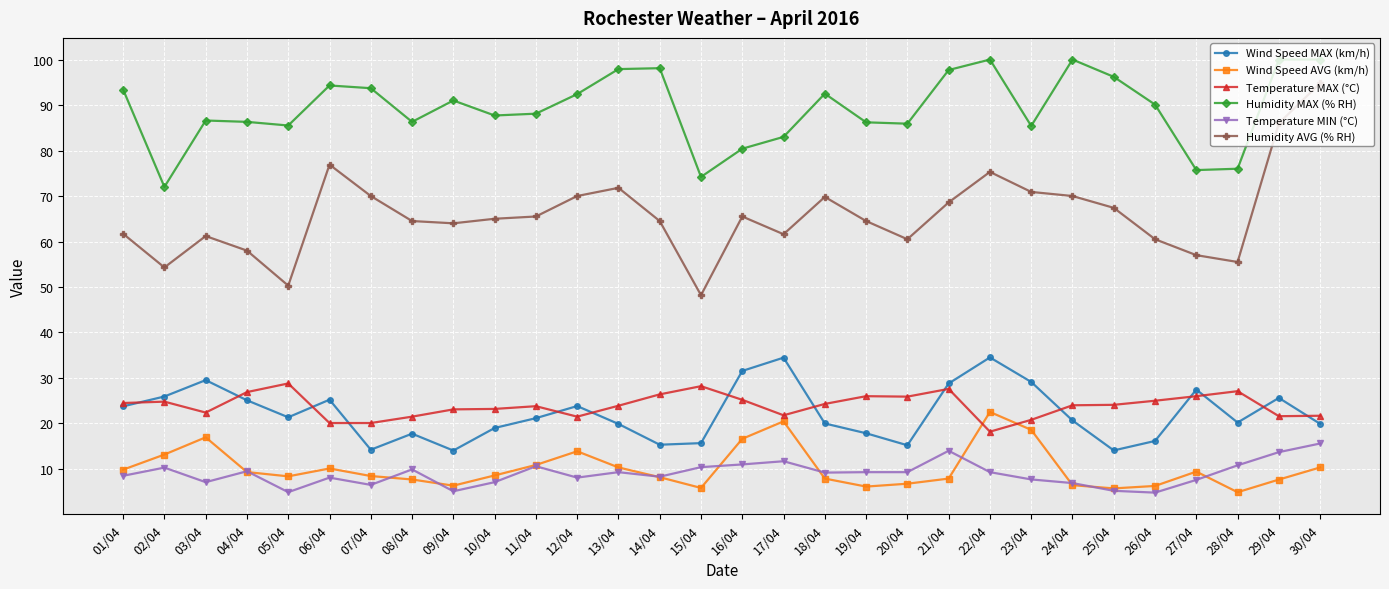

Is it true that Wind Speed MAX (km/h) equals 13.3 at 16/04?

False